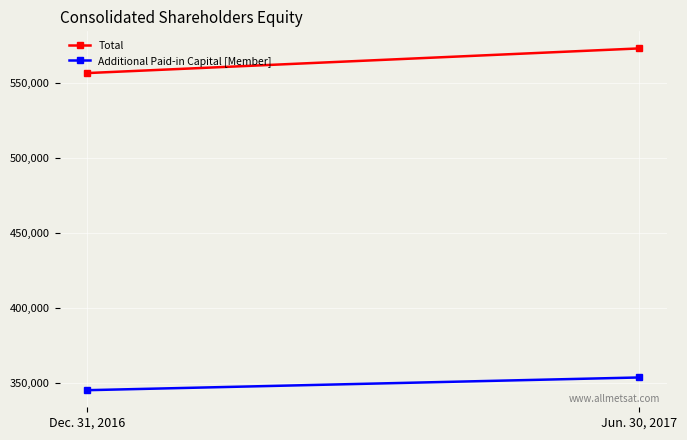

What are all the series names shown in the legend?

Total, Additional Paid-in Capital [Member]